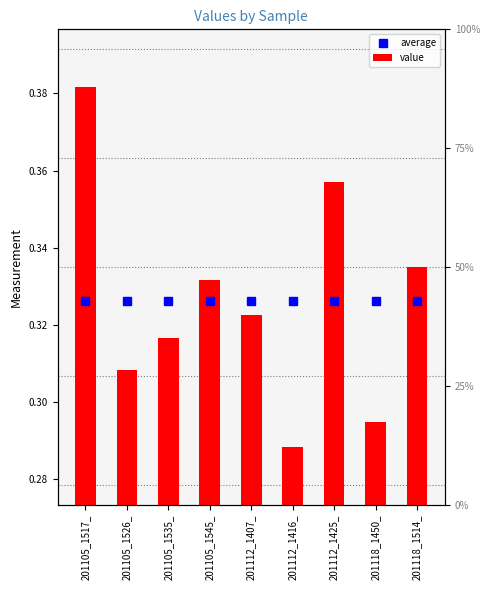

Does the chart contain any negative values?

No